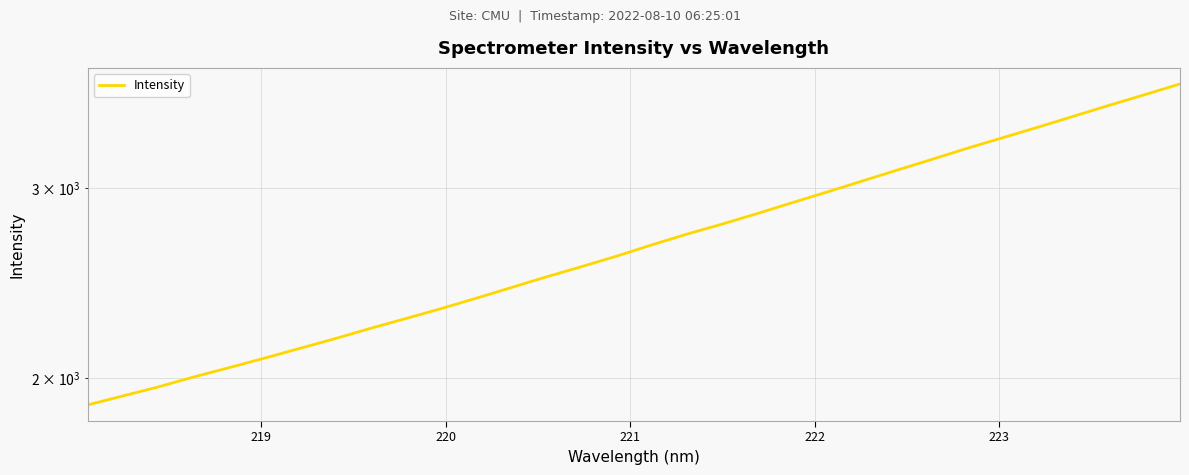

What is the maximum value shown in the chart?

3747.5